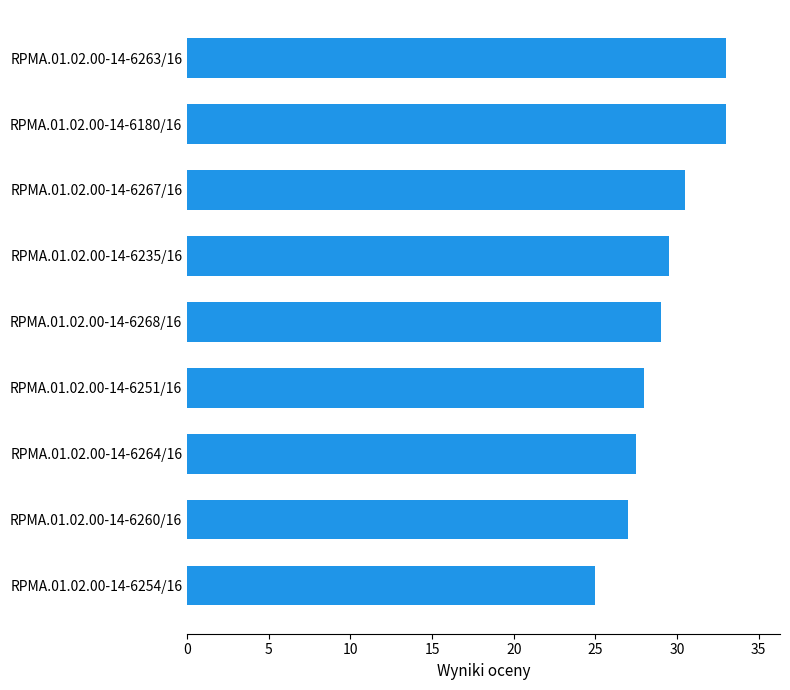

True or false: the data shows 29.5 at RPMA.01.02.00-14-6235/16.

True